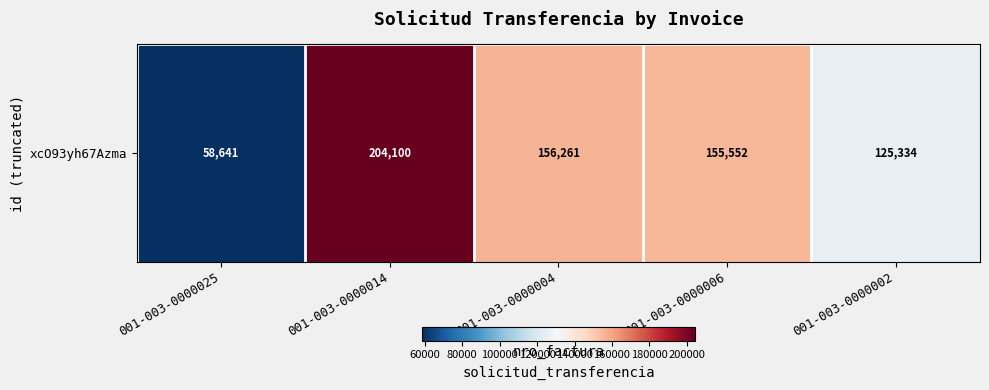

How many distinct data groups are displayed?

1